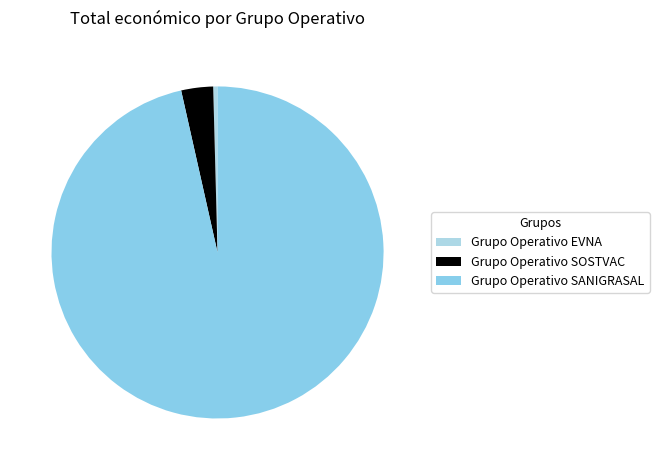

What percentage is the Grupo Operativo SOSTVAC slice, to the nearest percent?

3%